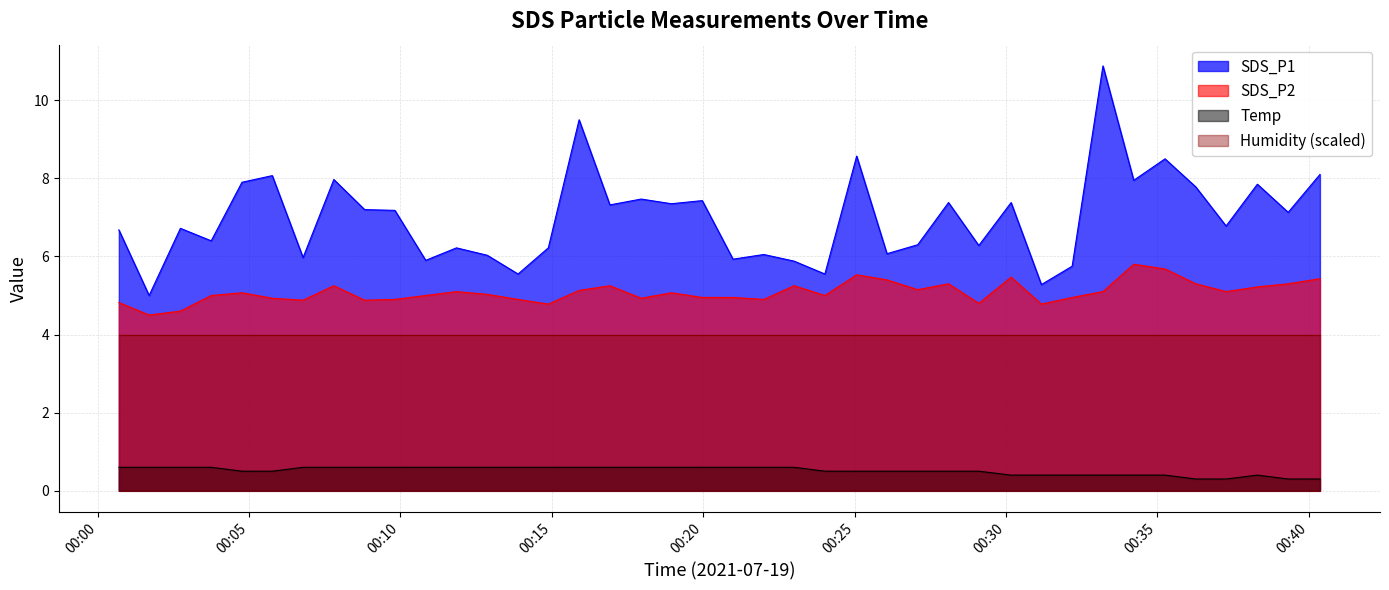

Between 2021/07/19 00:30:10 and 2021/07/19 00:12:52, which is larger?

2021/07/19 00:30:10